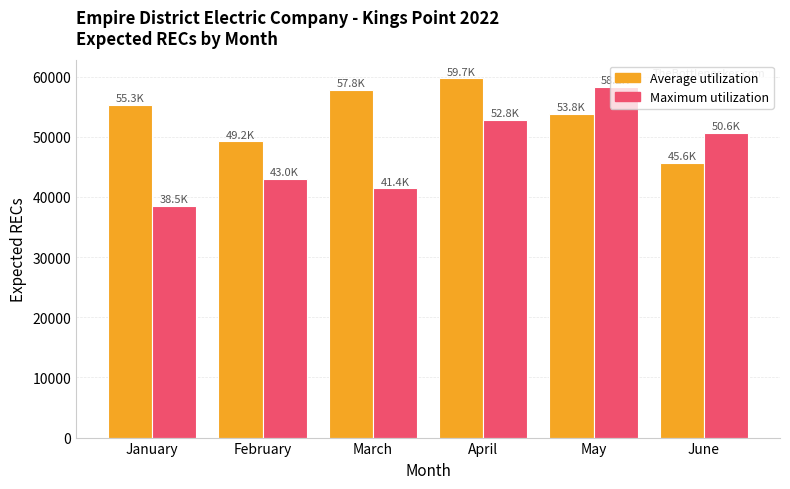

At which label does Average utilization reach its minimum?

June